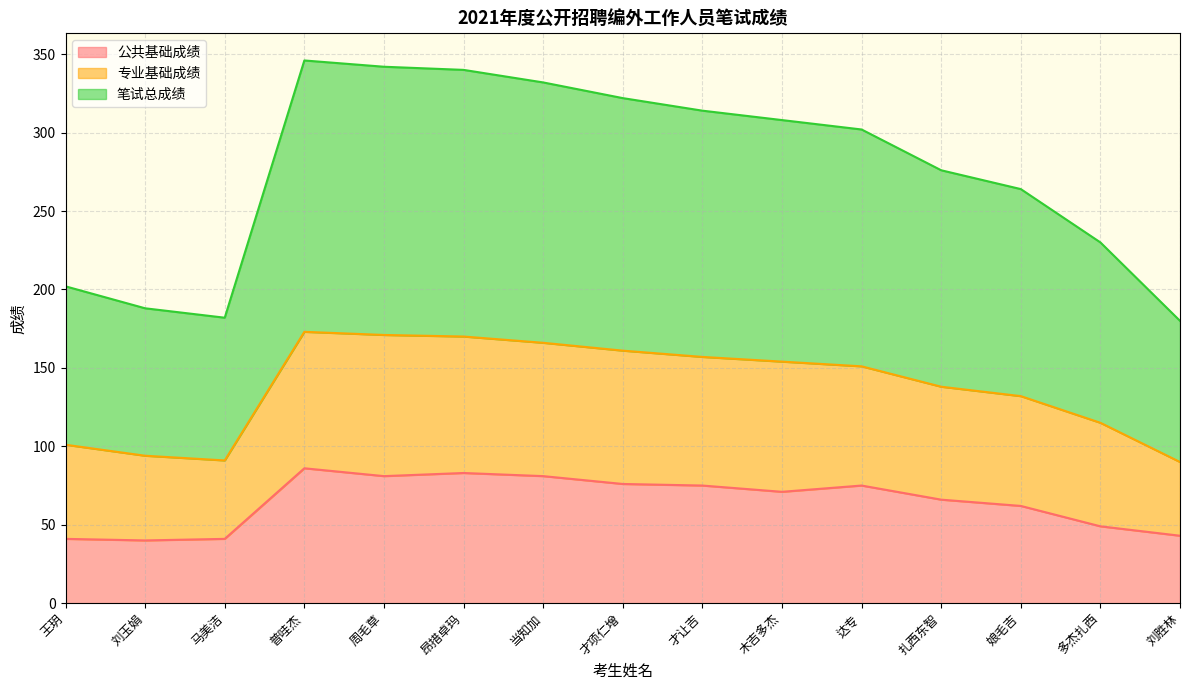

What is the difference between the 专业基础成绩 values at 多杰扎西 and 达专?

36